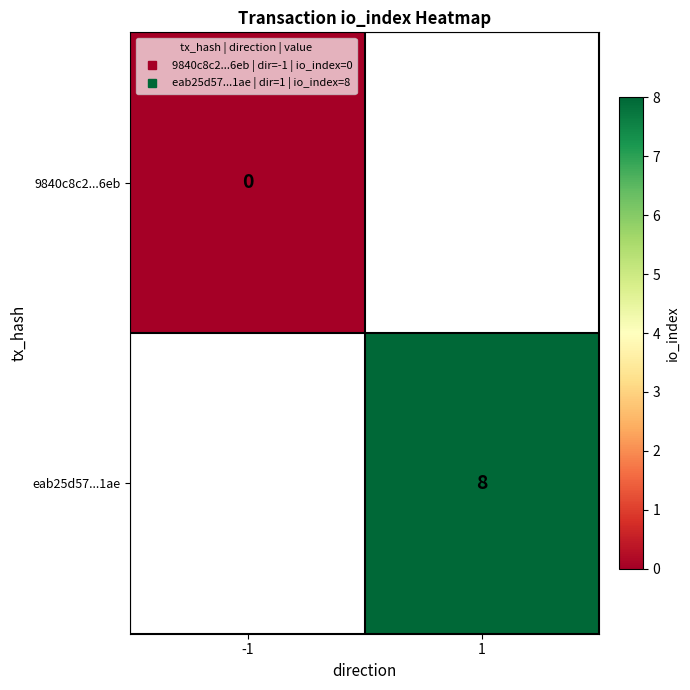

List the labels in order of 9840c8c2...6eb value, smallest first.

-1, 1